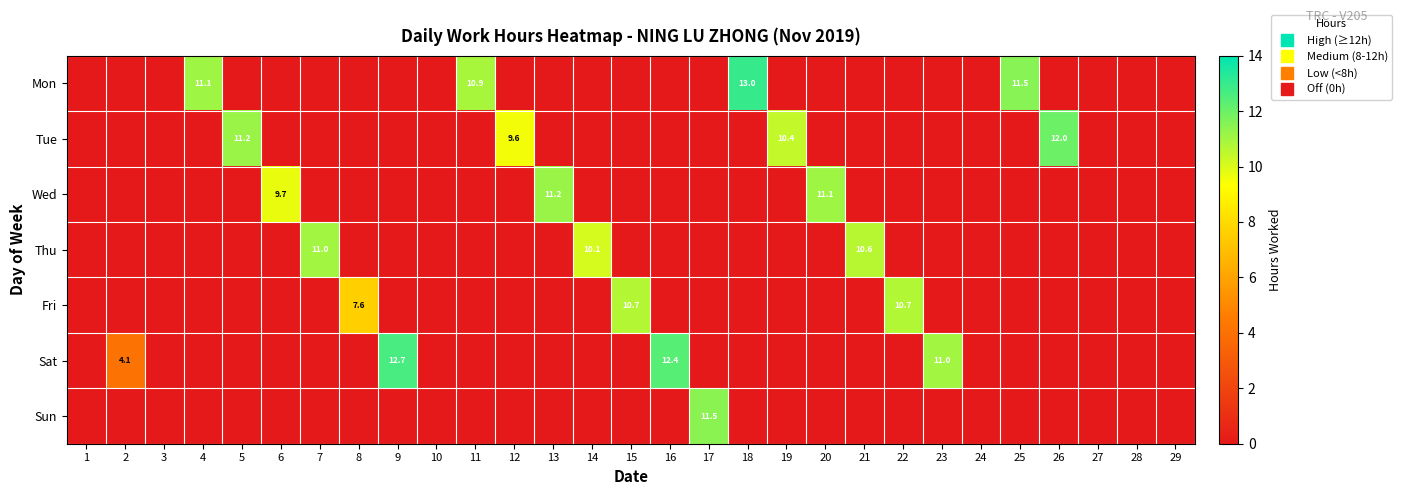

At which category is the sum across all series the highest?

18